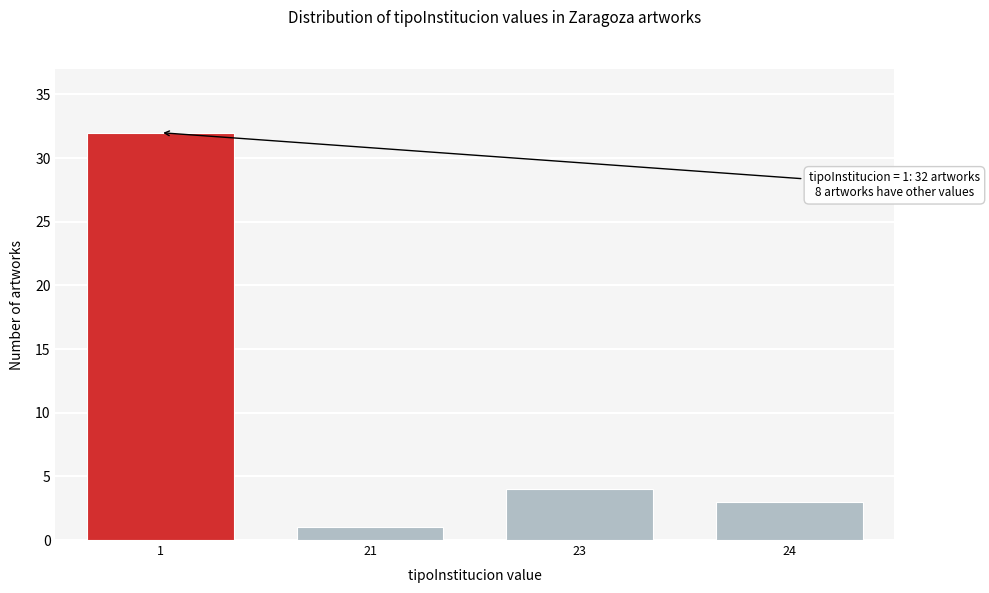

Reading left to right, list all the values displayed in this chart.

1=32	21=1	23=4	24=3